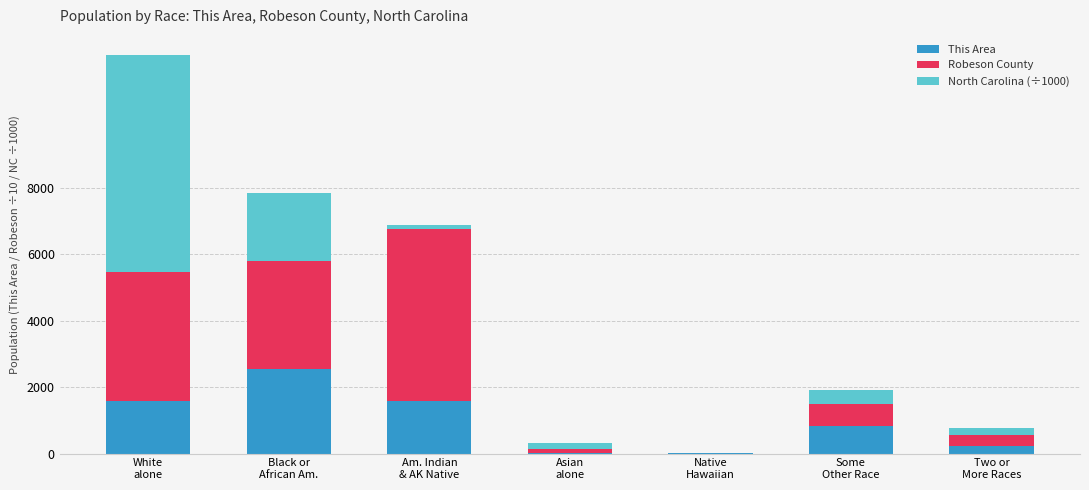

What are all the series names shown in the legend?

This Area, Robeson County, North Carolina (÷1000)